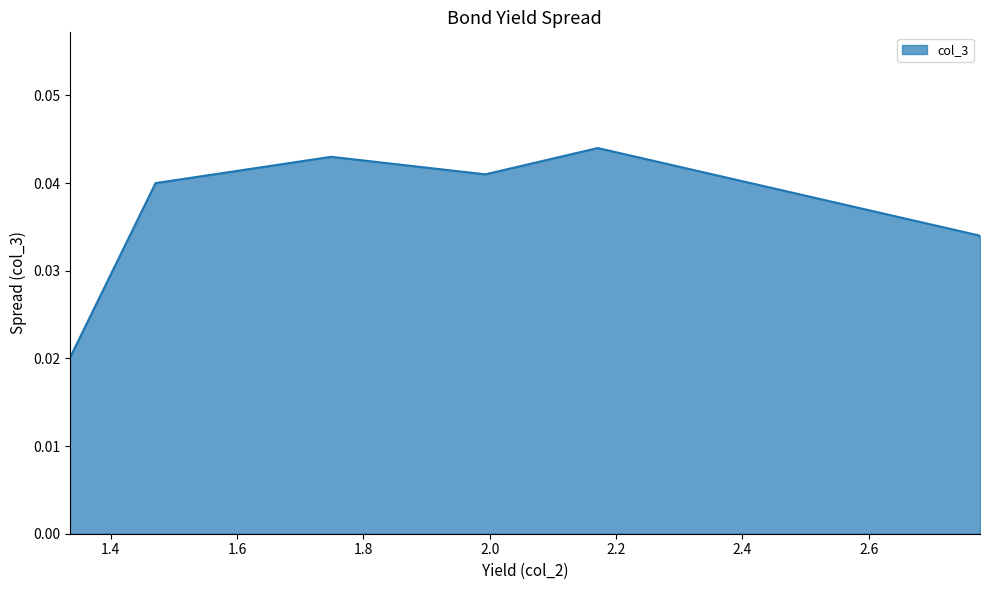

Count the values in the range 0 to 1.

6